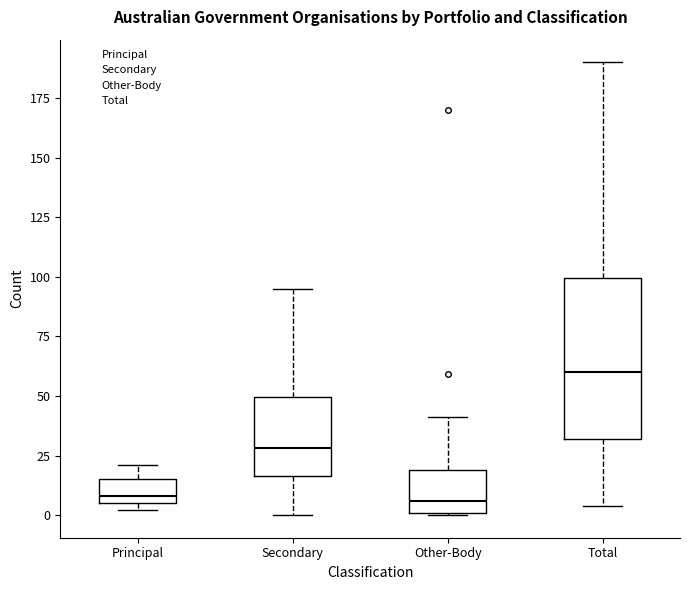

Which box's median line is the highest?

Total